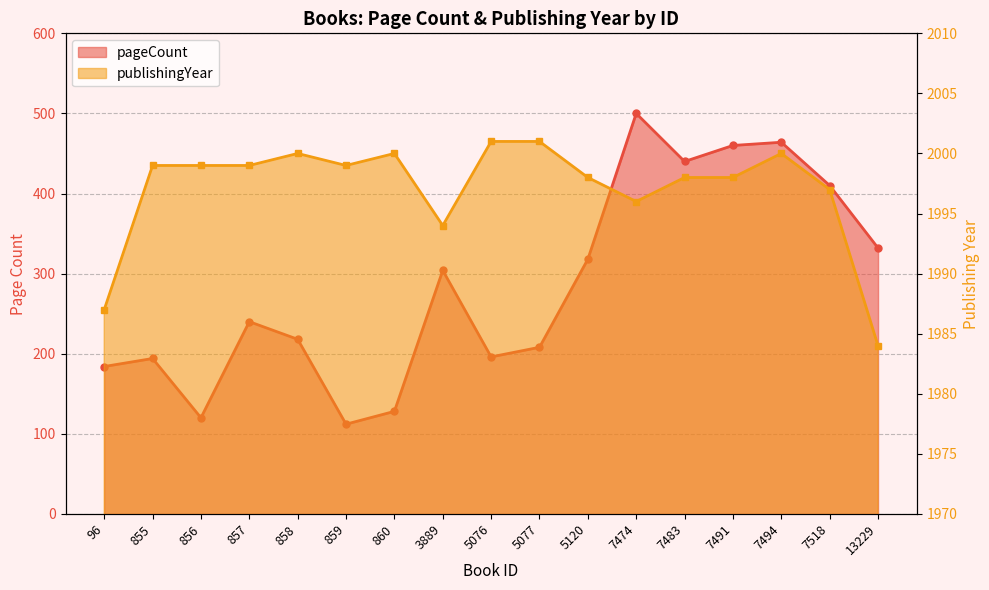

Does the chart have visible grid lines?

Yes